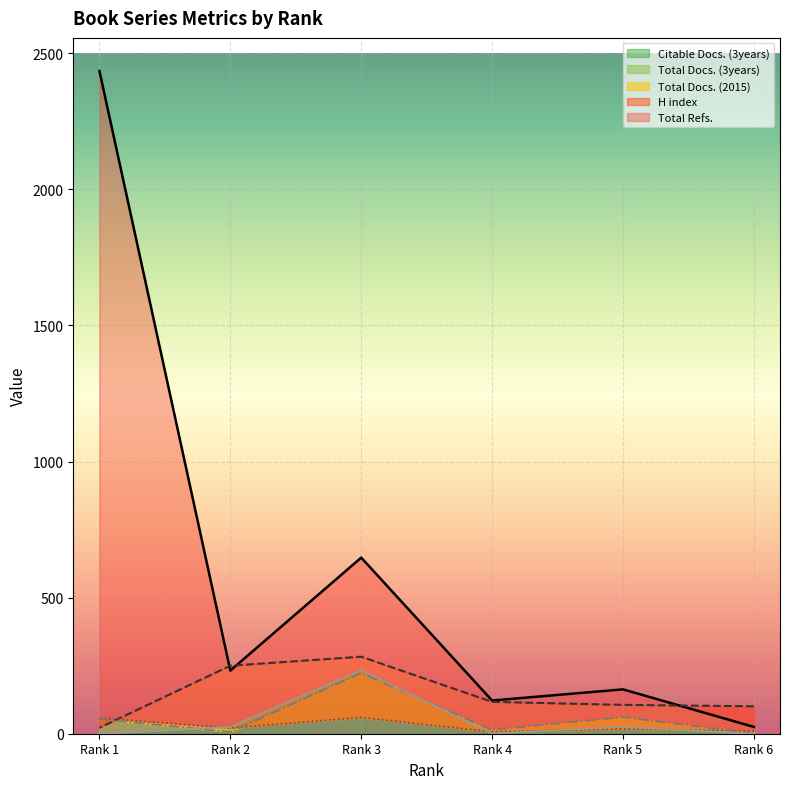

What is the difference between the Citable Docs. (3years) values at Rank 3 and Rank 1?

233